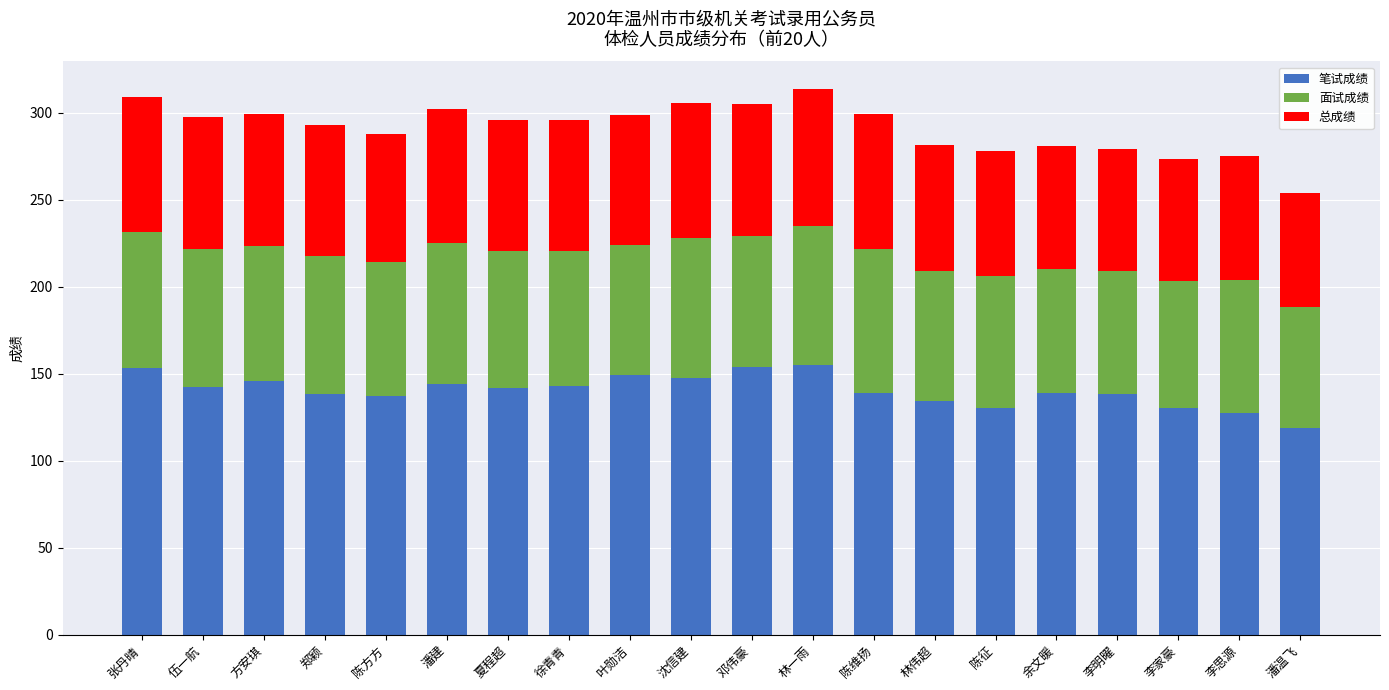

Which category has the lowest value in the 笔试成绩 series?

潘温飞